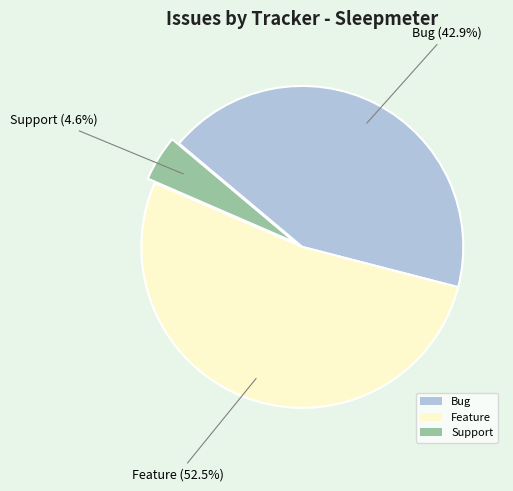

Rank the categories by value from lowest to highest.

Support, Bug, Feature